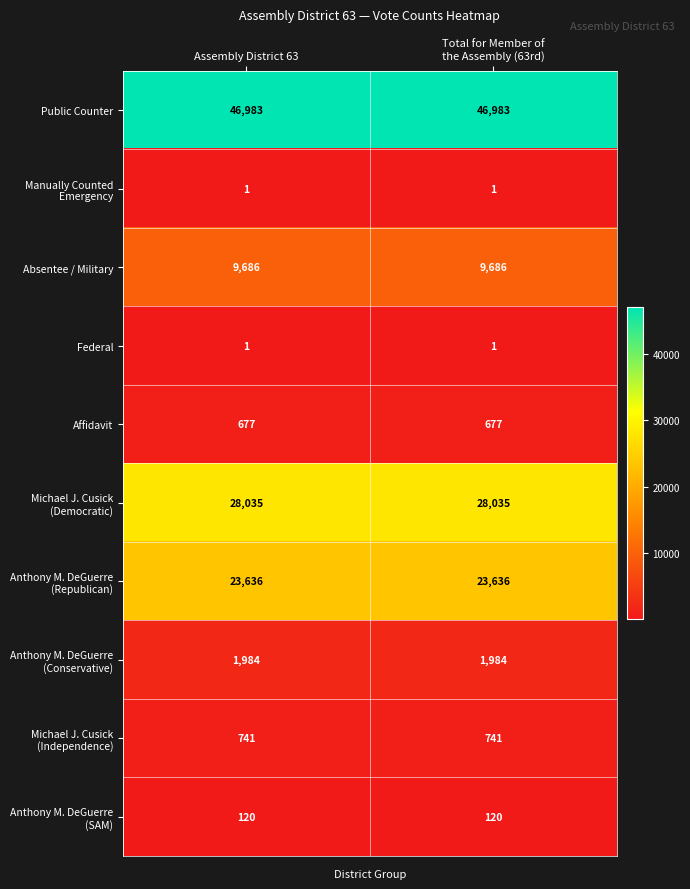

What is the average value of the Public Counter series?

46983